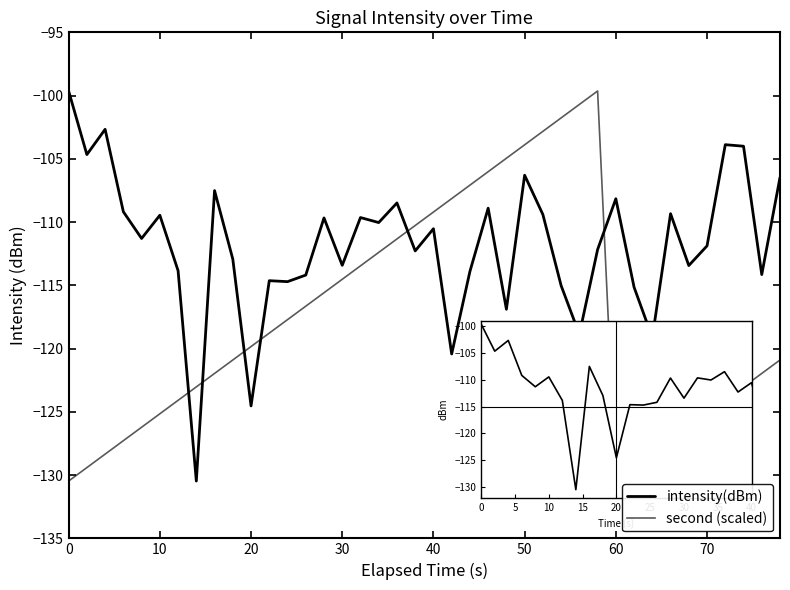

What is the difference between the maximum and second lowest values in the intensity(dBm) series?

24.9